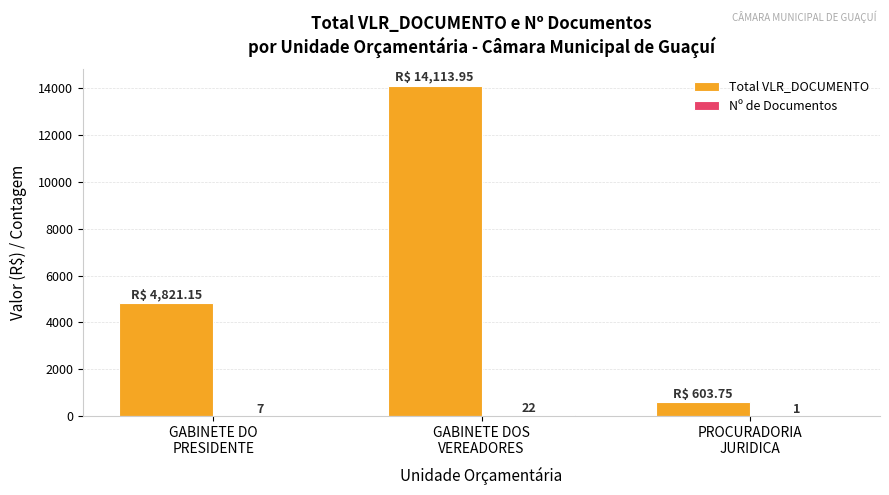

What is the maximum value shown in the chart?

14114.0